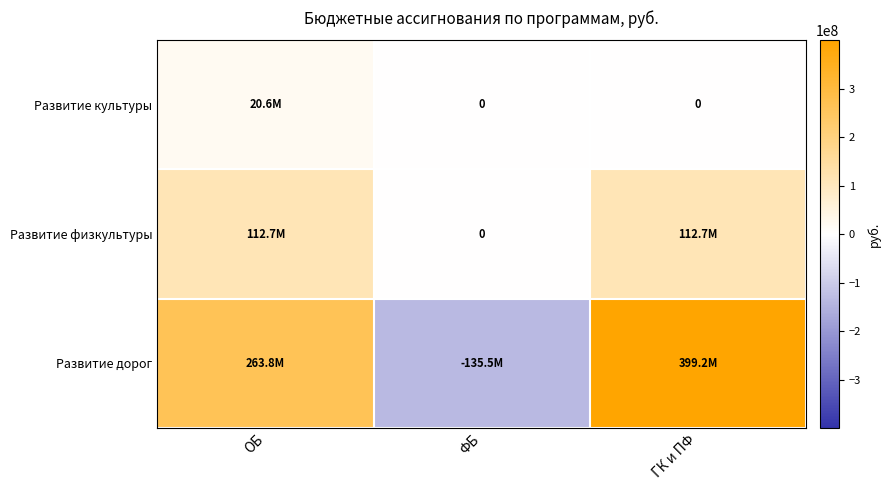

What is the total value across all series at ФБ?

-135467361